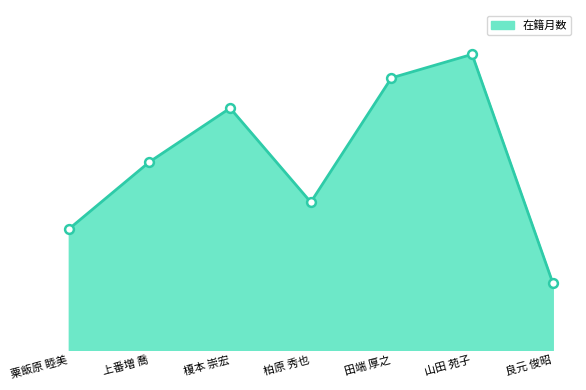

What is the change in value from 粟飯原 睦美 to 山田 苑子?

+156